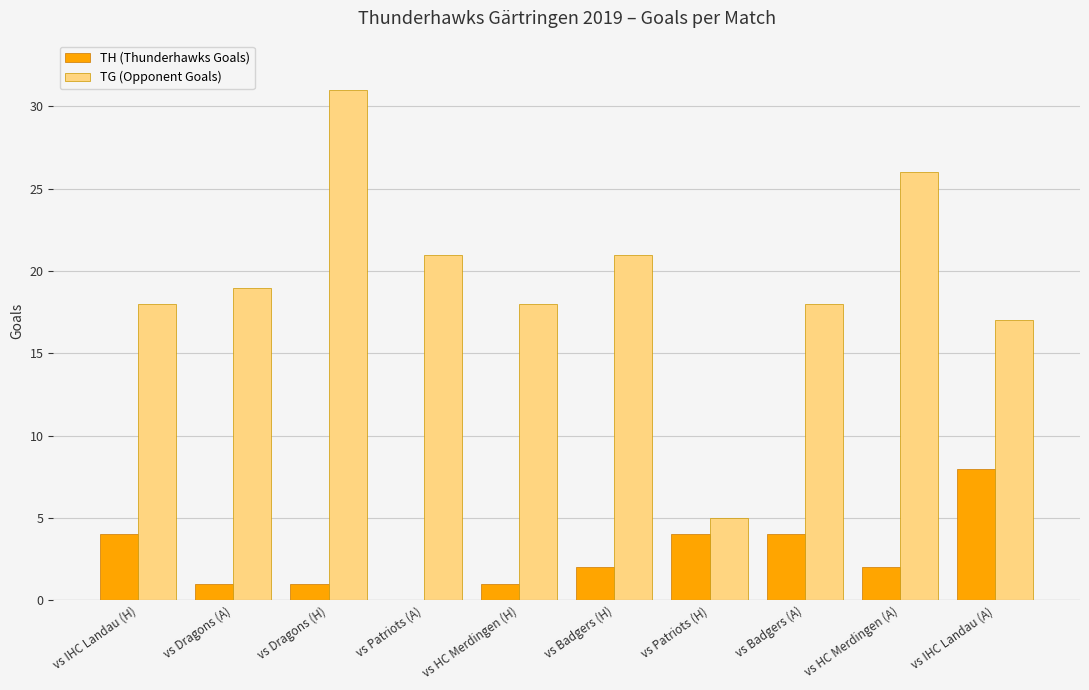

What is the sum of the TG (Opponent Goals) values at vs HC Merdingen (H) and vs Badgers (A)?

36